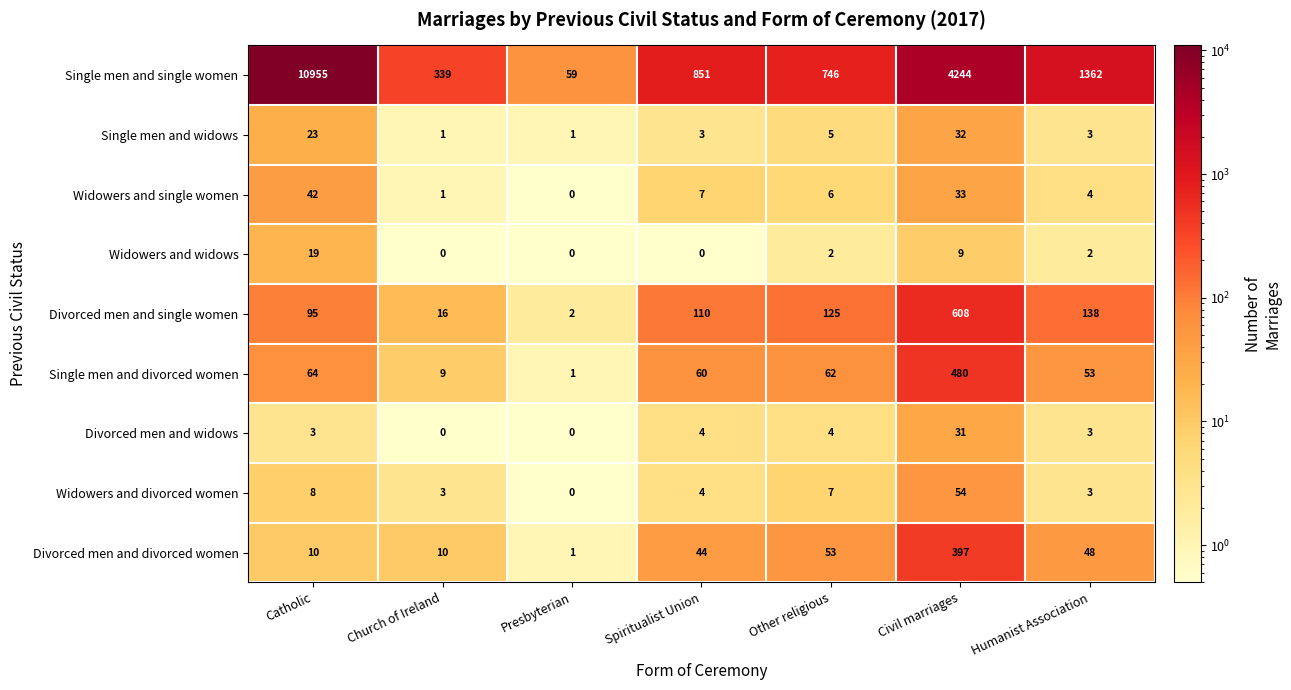

What is the total value across all series at Spiritualist Union?

1083